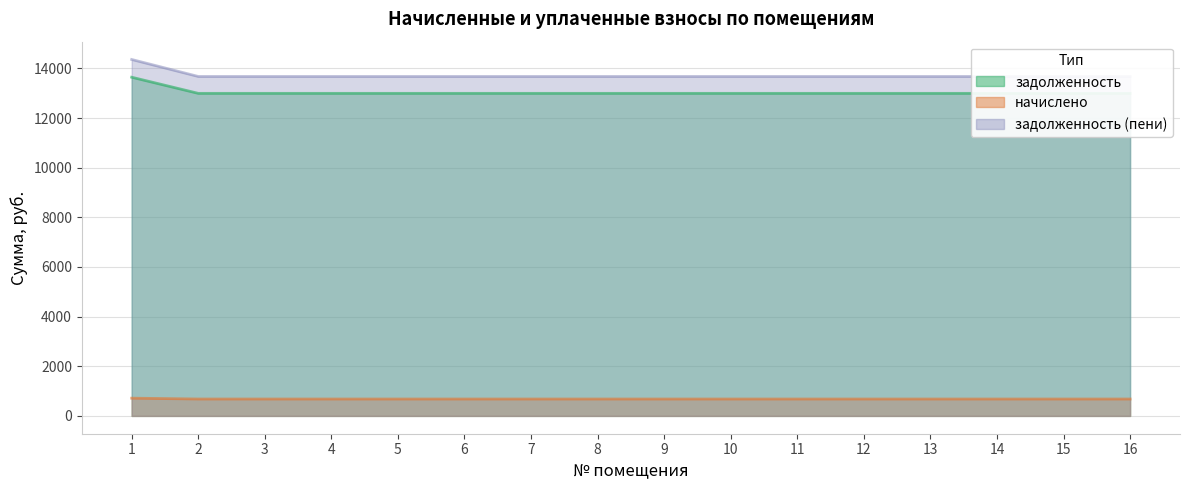

List the labels in order of задолженность value, smallest first.

2, 3, 4, 5, 6, 7, 8, 9, 10, 11, 12, 13, 14, 15, 16, 1